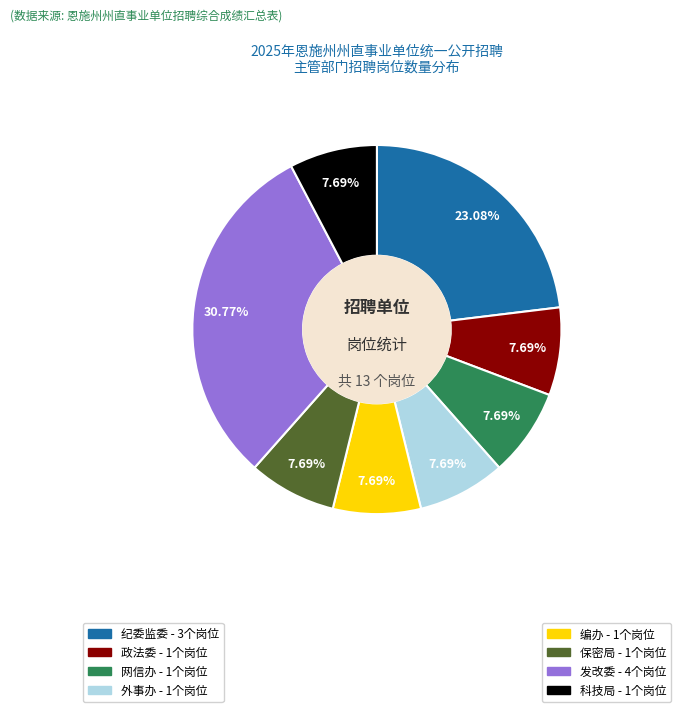

Does any single category account for the majority?

No